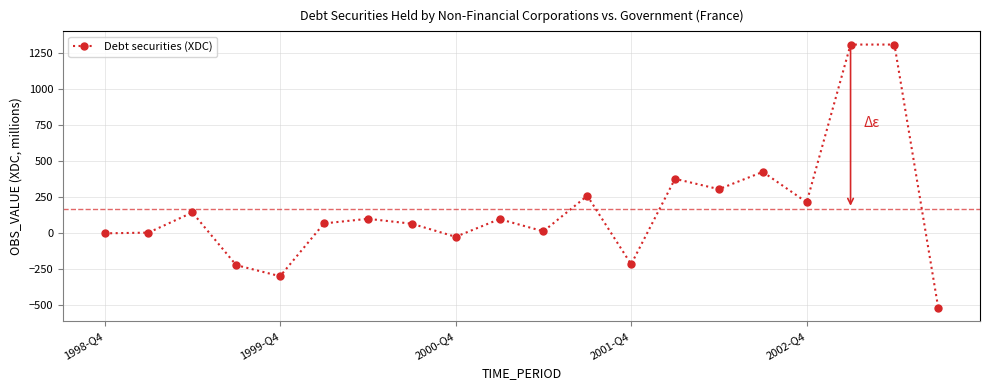

What is the smallest value displayed?

-523